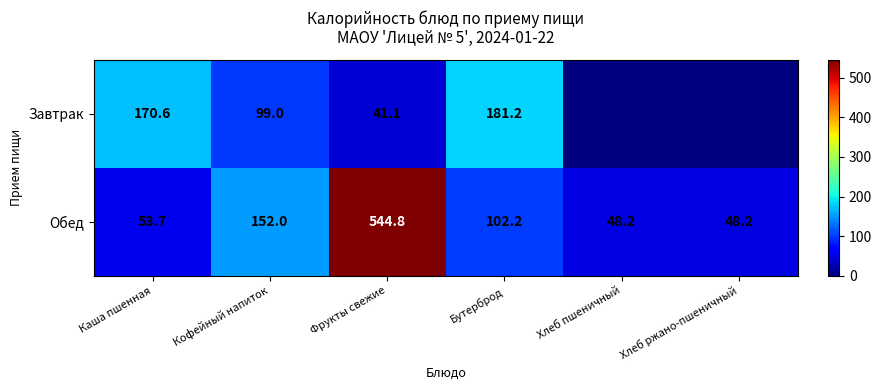

At Каша пшенная, list the series in order from smallest to largest.

Обед, Завтрак